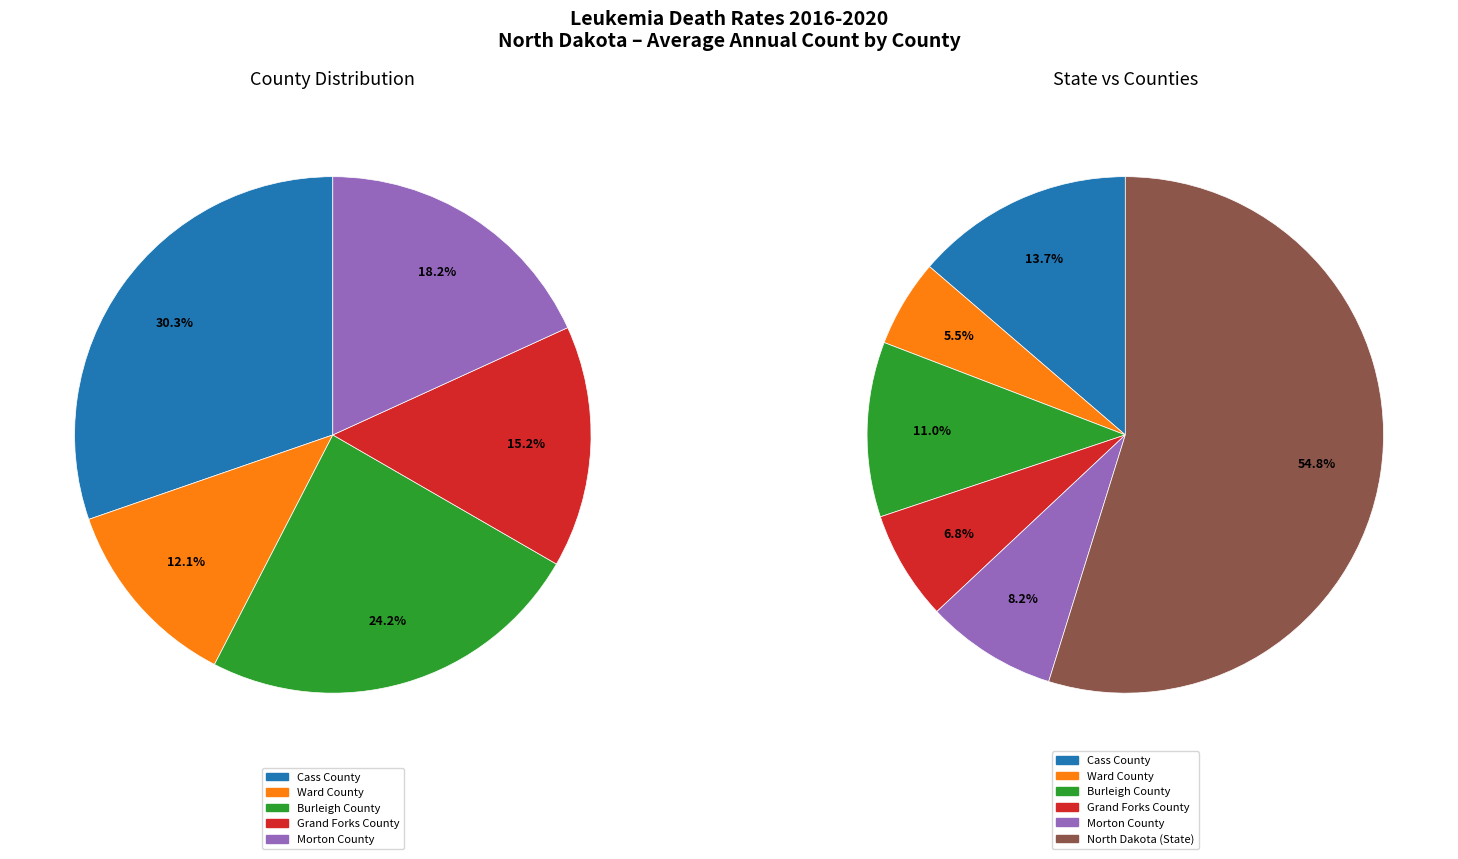

To the nearest percent, what is the difference between the Burleigh County and Cass County slice percentages?

3%